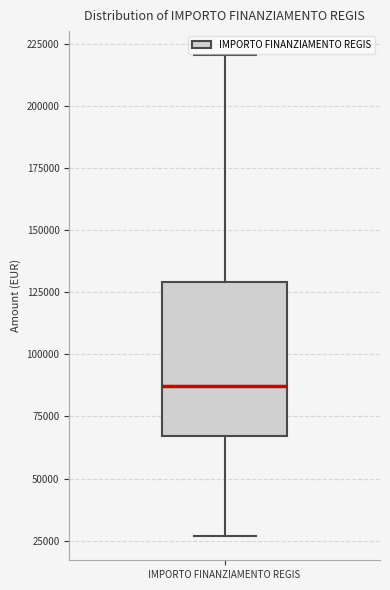

Where does the lower whisker of the box for IMPORTO FINANZIAMENTO REGIS end on the y-axis? The values are not printed on the chart, so give them approximately, as read against the axis.

25000